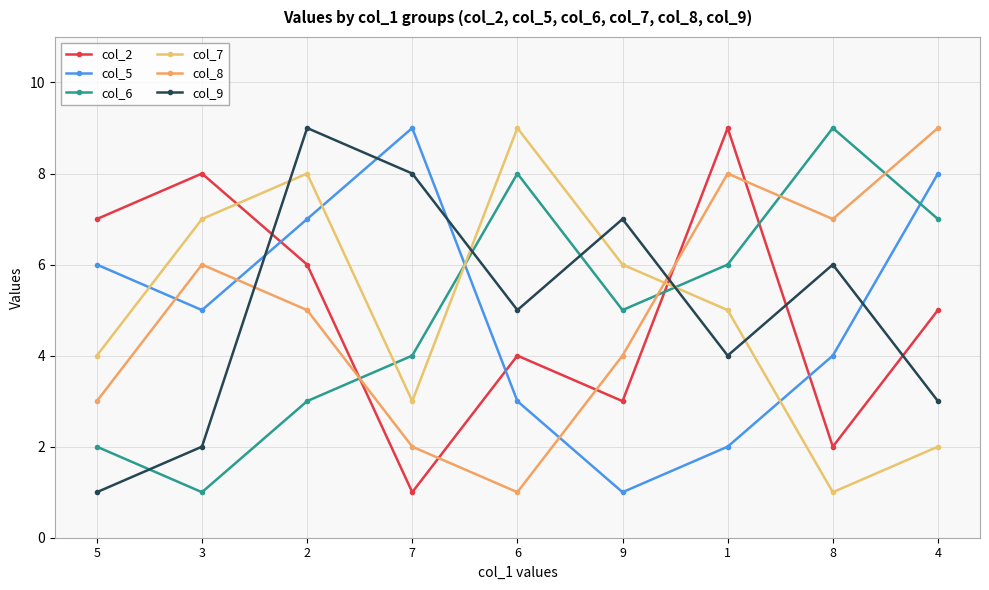

List the labels in order of col_2 value, smallest first.

7, 8, 9, 6, 4, 2, 5, 3, 1